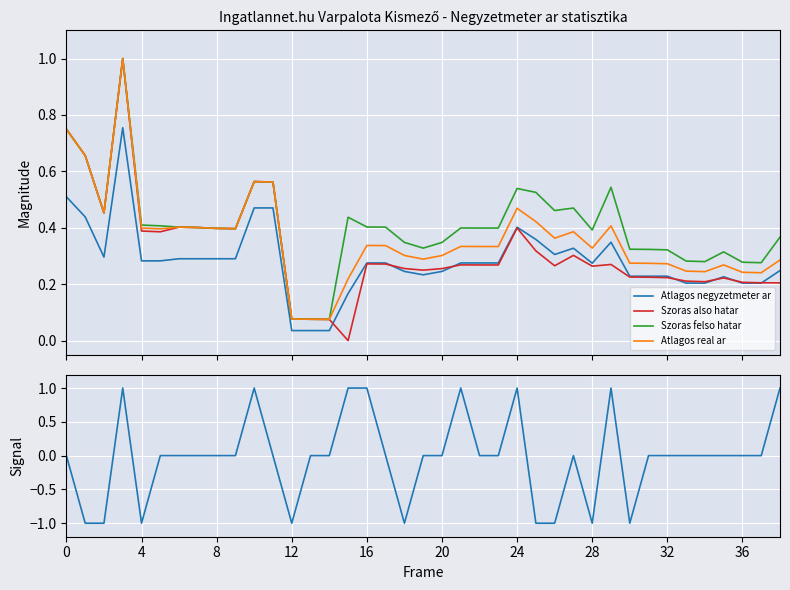

Read the Atlagos real ar value at 10.

0.6